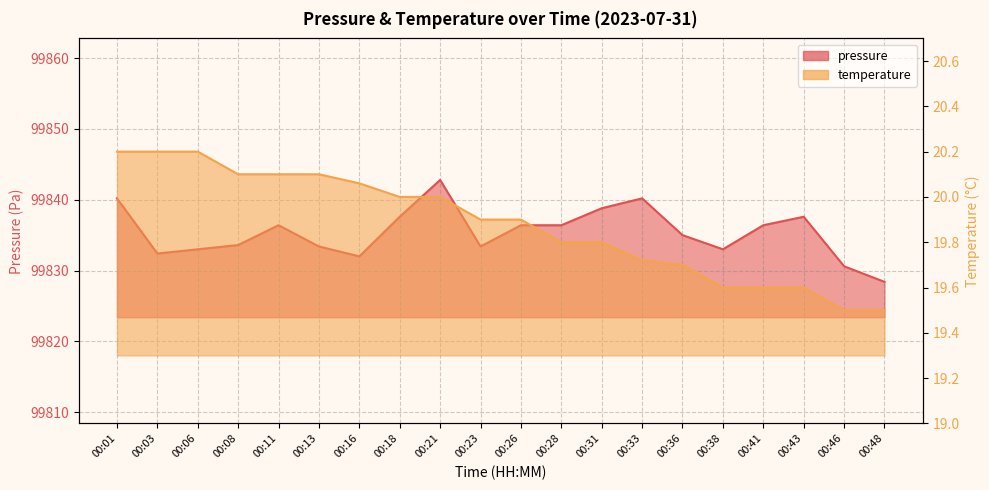

Is the value of temperature at 00:36 greater than the value of pressure at 00:16?

No